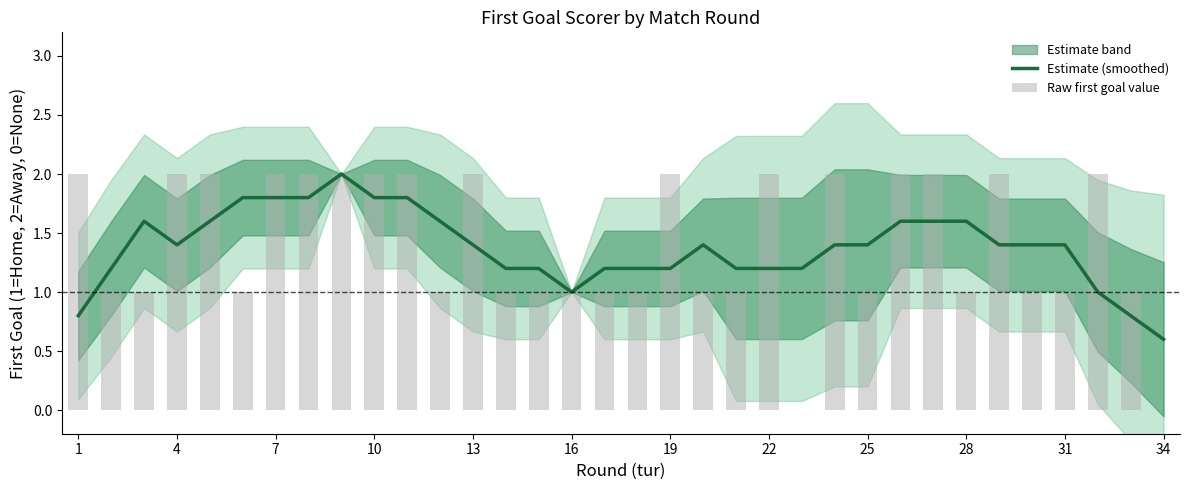

What is the lowest value of the Estimate (smoothed) series?

0.6